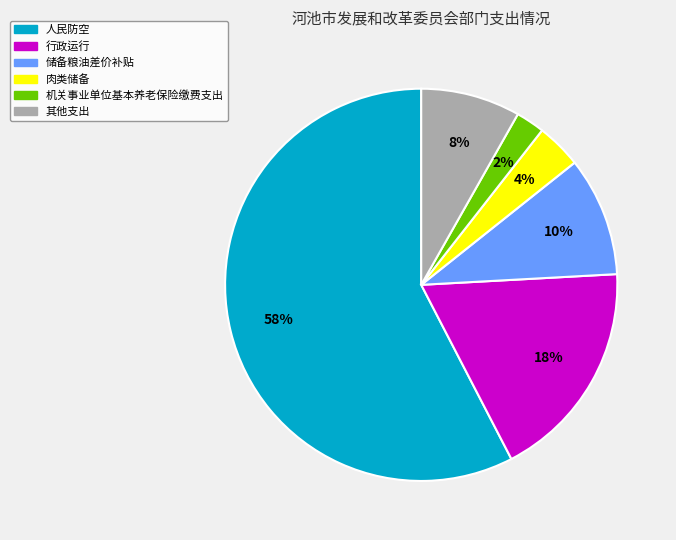

To the nearest percent, what is the average slice percentage?

17%